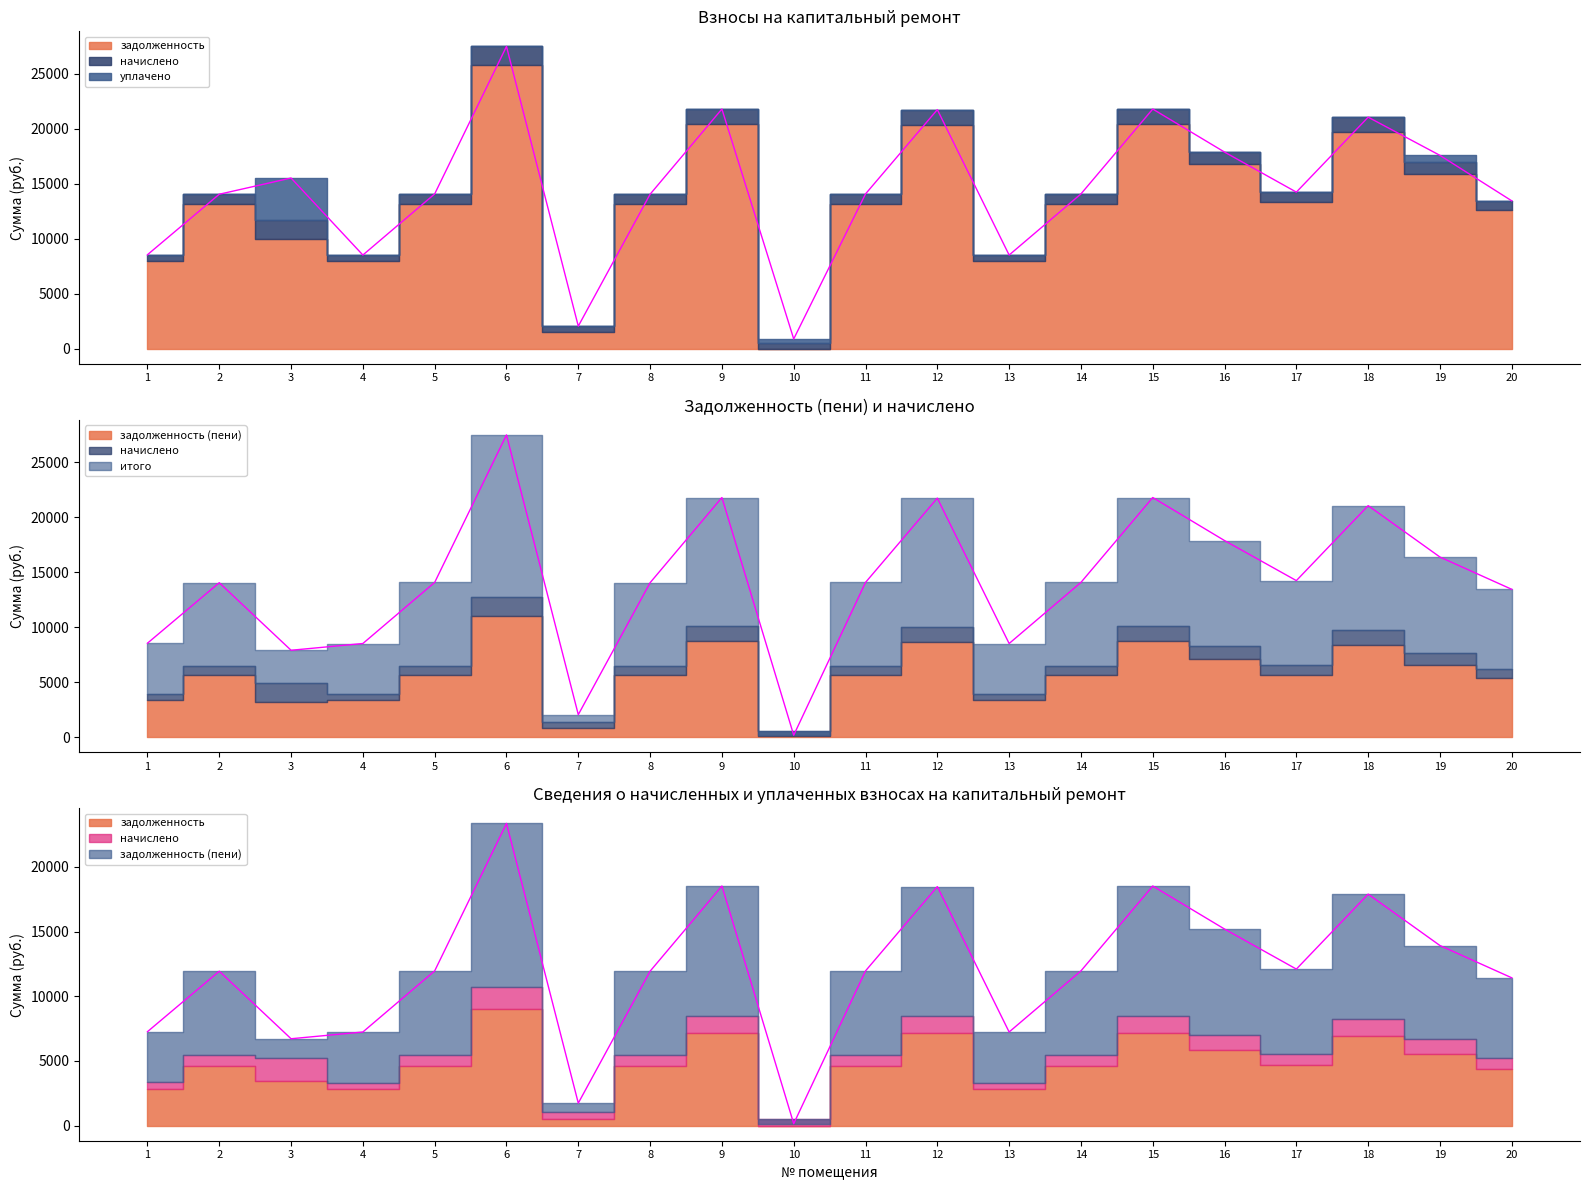

What is the spread (max minus min) of values at 11?

14073.8